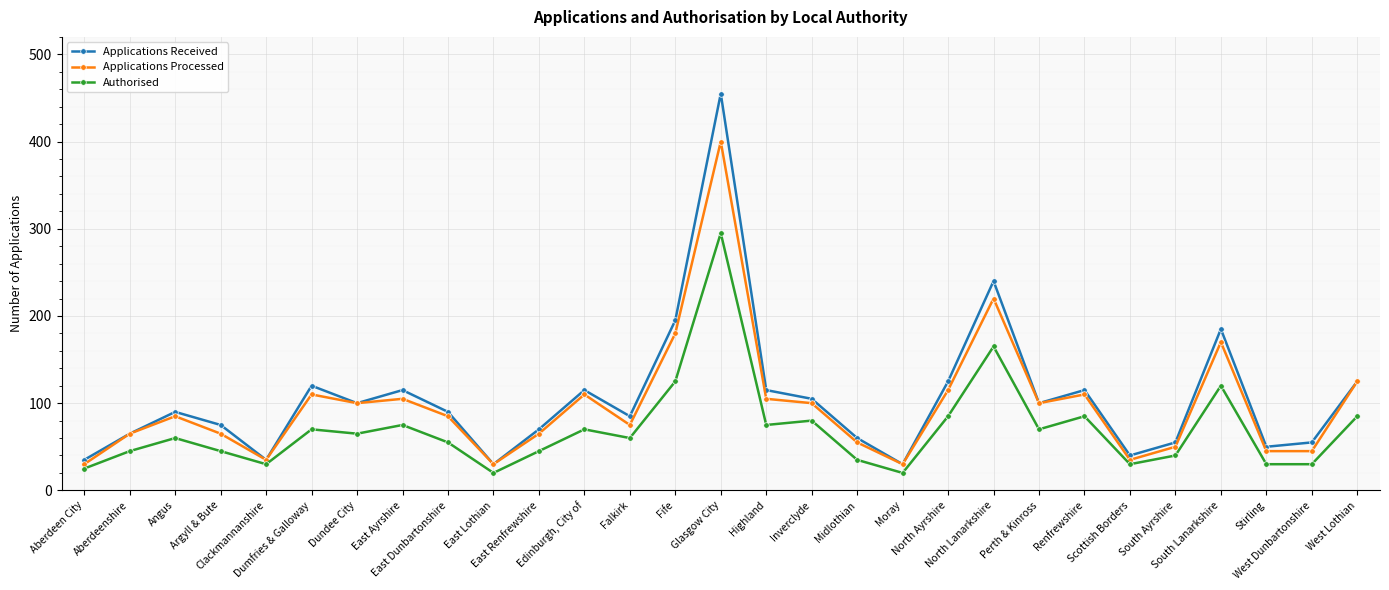

What is the minimum value shown in the chart?

20